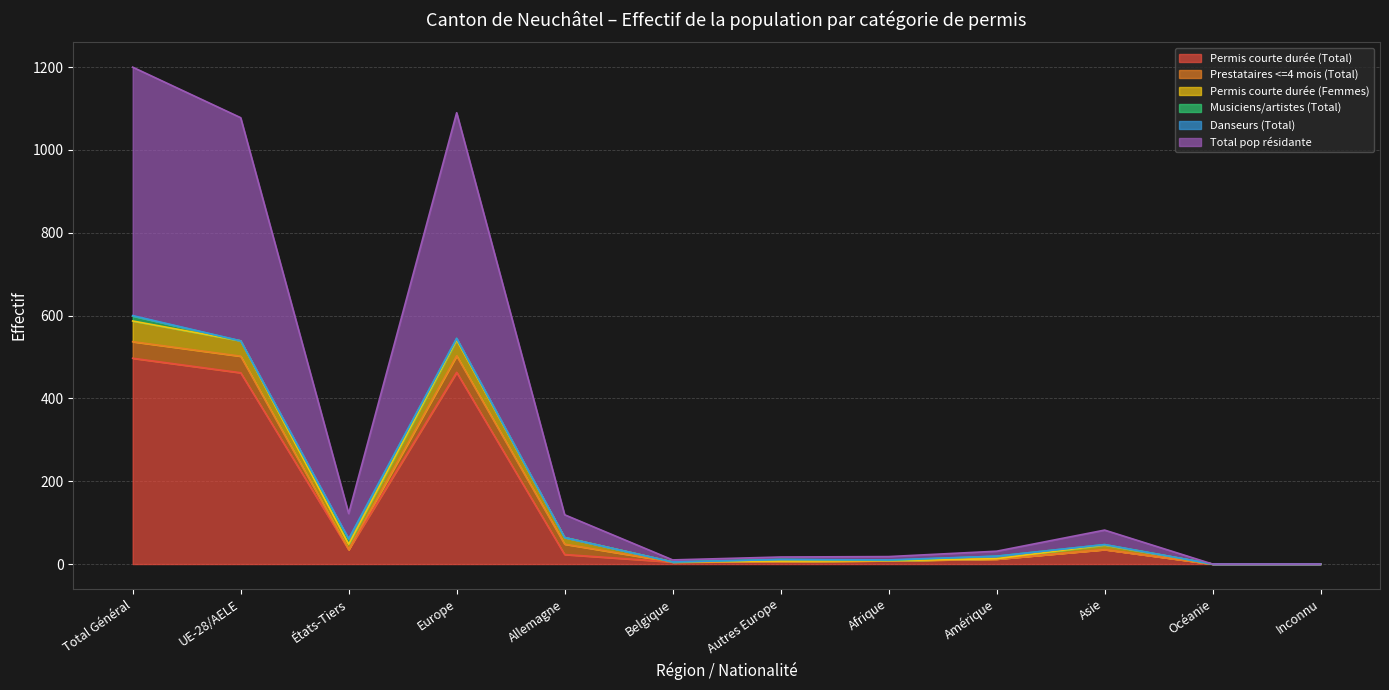

In Permis courte durée (Total), how many points are higher than both neighbors (excluding endpoints)?

2